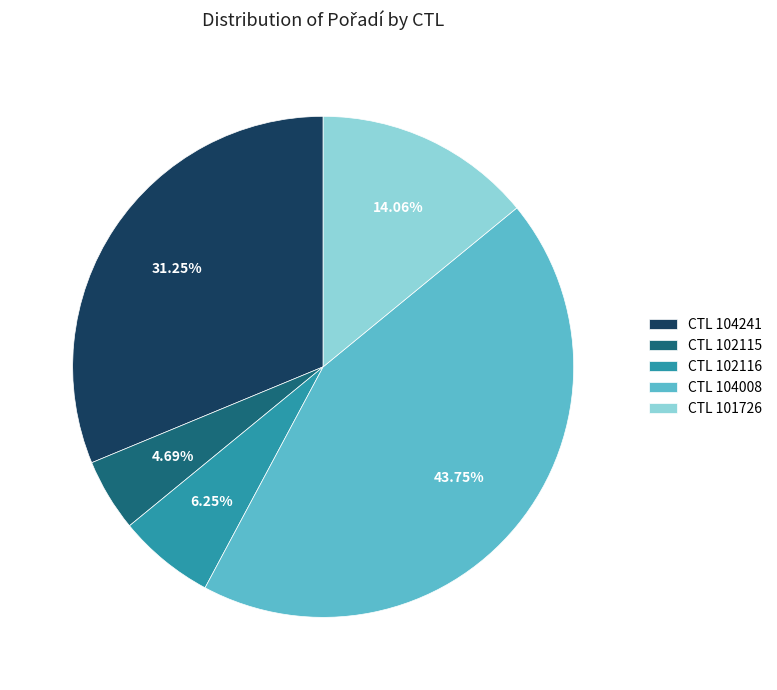

How many segments does this pie chart have?

5